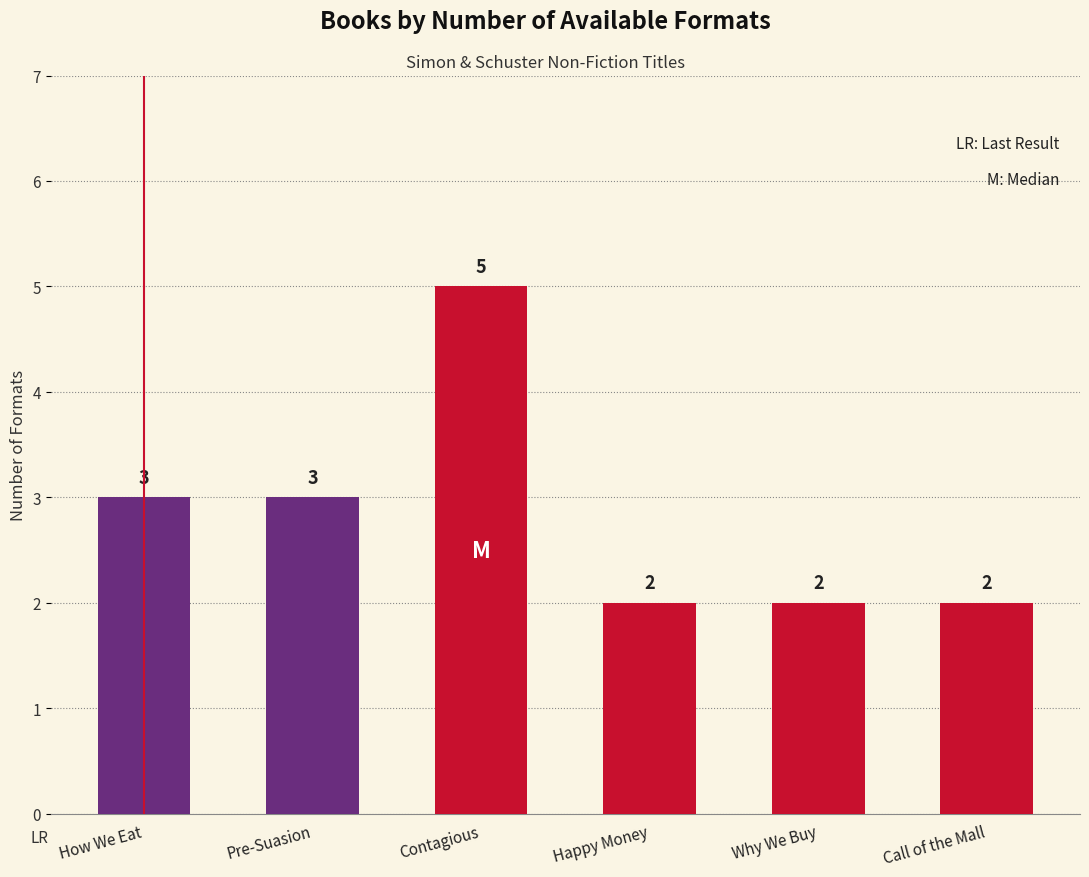

What is the ratio of the value at Contagious to the value at Happy Money?

2.5